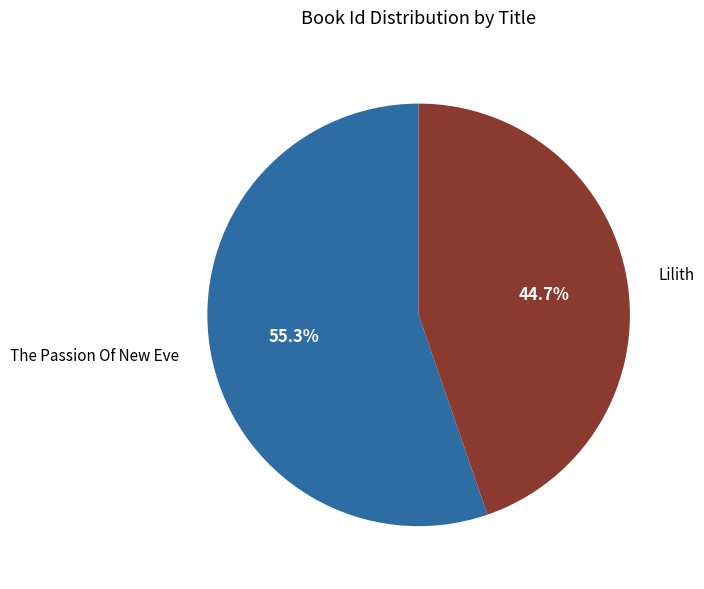

To the nearest percent, what is the difference between the The Passion Of New Eve and Lilith slice percentages?

11%